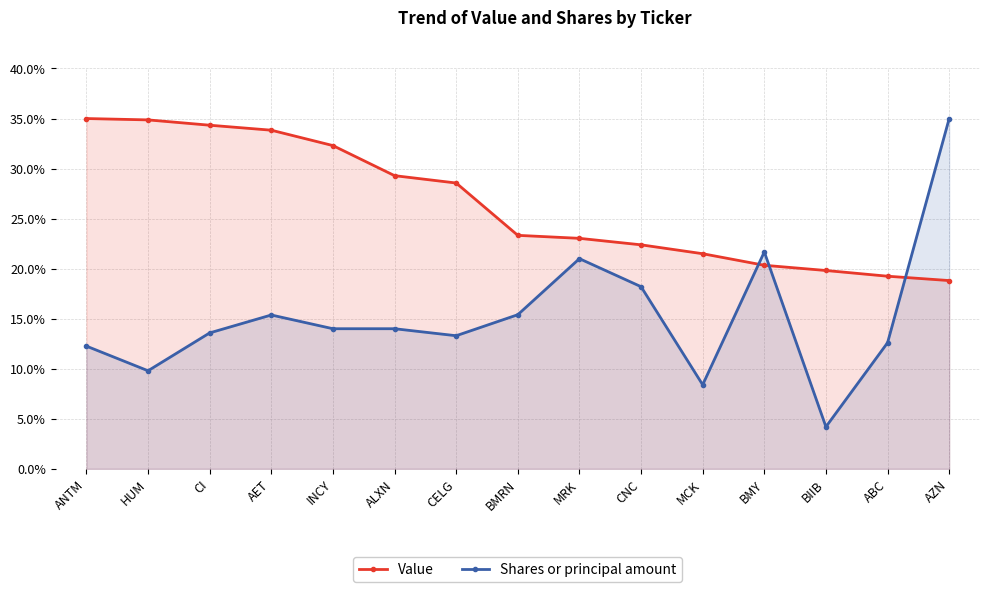

What is the spread (max minus min) of values at CI?

20.8